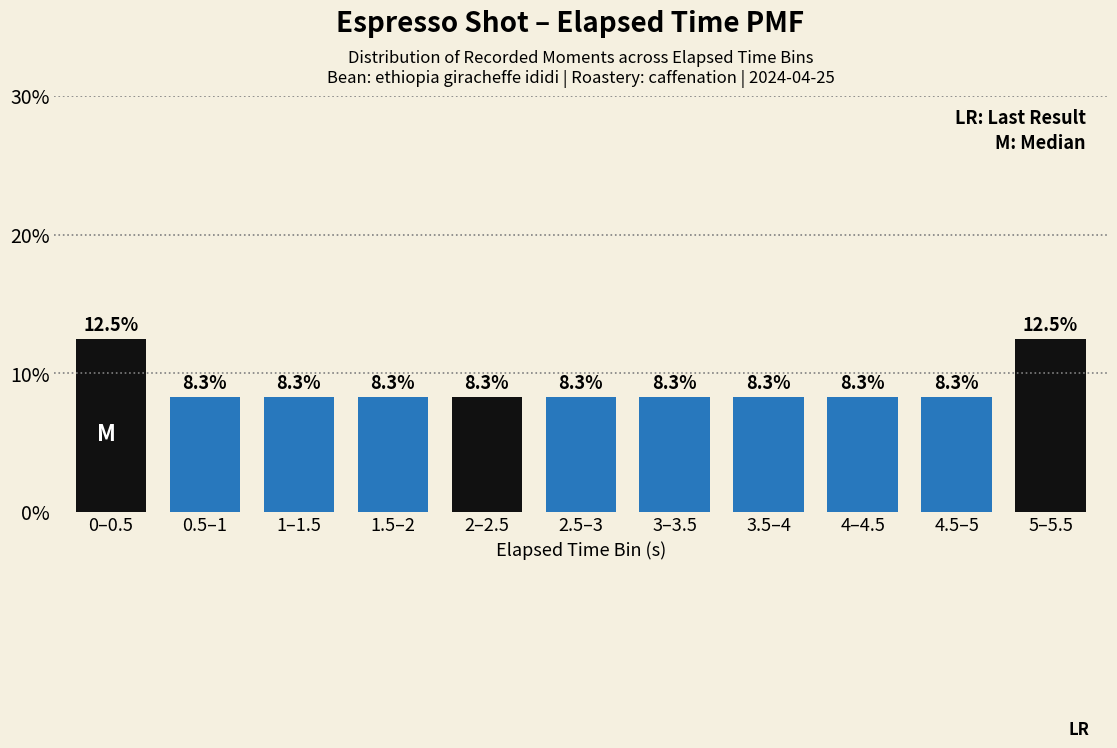

The chart shows a value of 8.3 at 0.5–1. True or false?

True